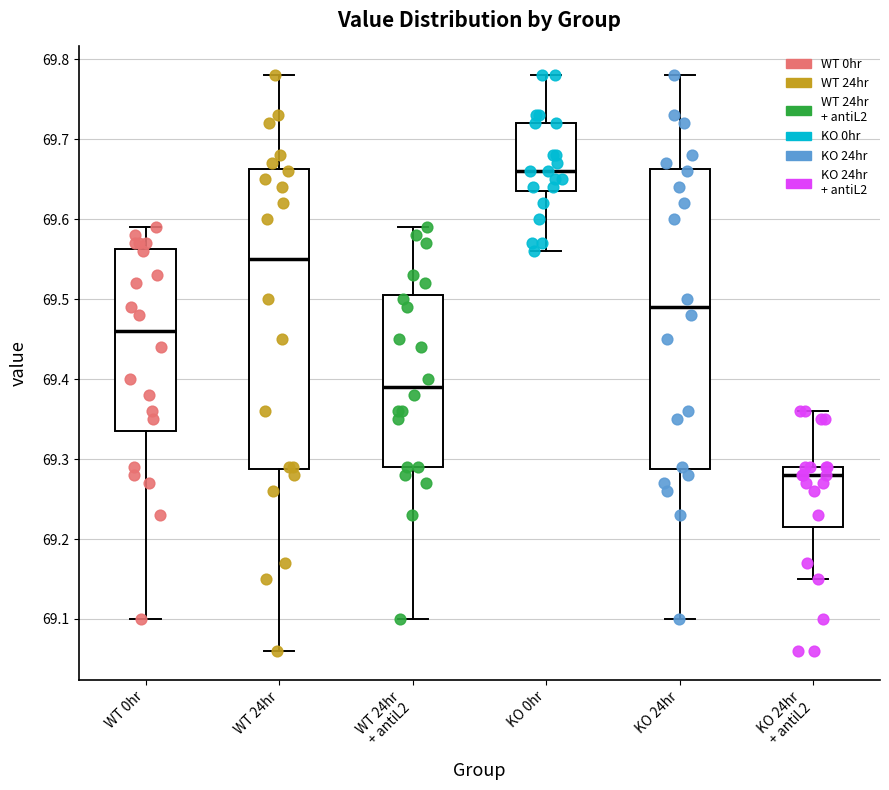

Reading left to right, transcribe this box plot: for each box, give where its median line is, the range the box spans, and where its two whiskers end, as read against the y-axis. The values are not printed on the chart, so give them approximately, as read against the axis.

WT 0hr: median 69.46, box 69.34 to 69.56, whiskers 69.10 to 69.59
WT 24hr: median 69.55, box 69.29 to 69.66, whiskers 69.06 to 69.78
WT 24hr + antiL2: median 69.39, box 69.29 to 69.51, whiskers 69.10 to 69.59
KO 0hr: median 69.66, box 69.64 to 69.72, whiskers 69.56 to 69.78
KO 24hr: median 69.49, box 69.29 to 69.66, whiskers 69.10 to 69.78
KO 24hr + antiL2: median 69.28, box 69.22 to 69.29, whiskers 69.15 to 69.36